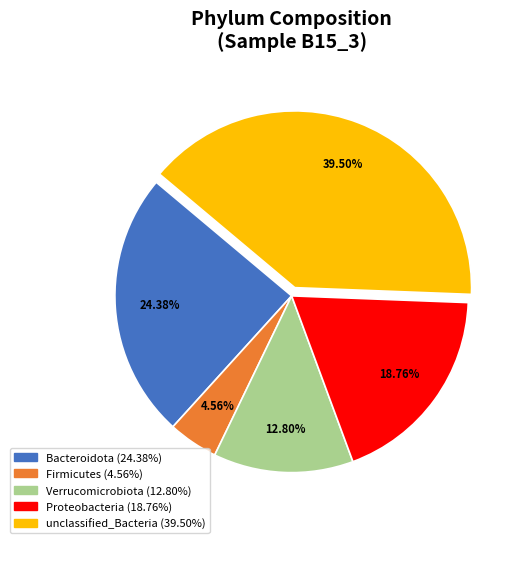

Is it true that Bacteroidota is 24% of the pie?

True